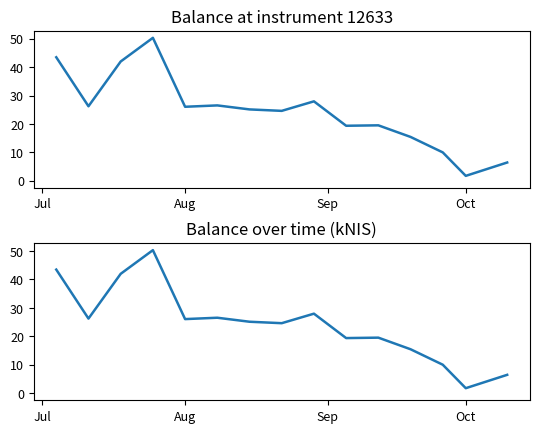

Reading right to left, transcribe all the data shown in this chart.

6.4	1.7	10.0	15.4	19.5	19.4	28.0	24.6	25.1	26.5	26.1	50.3	42.0	26.2	43.5